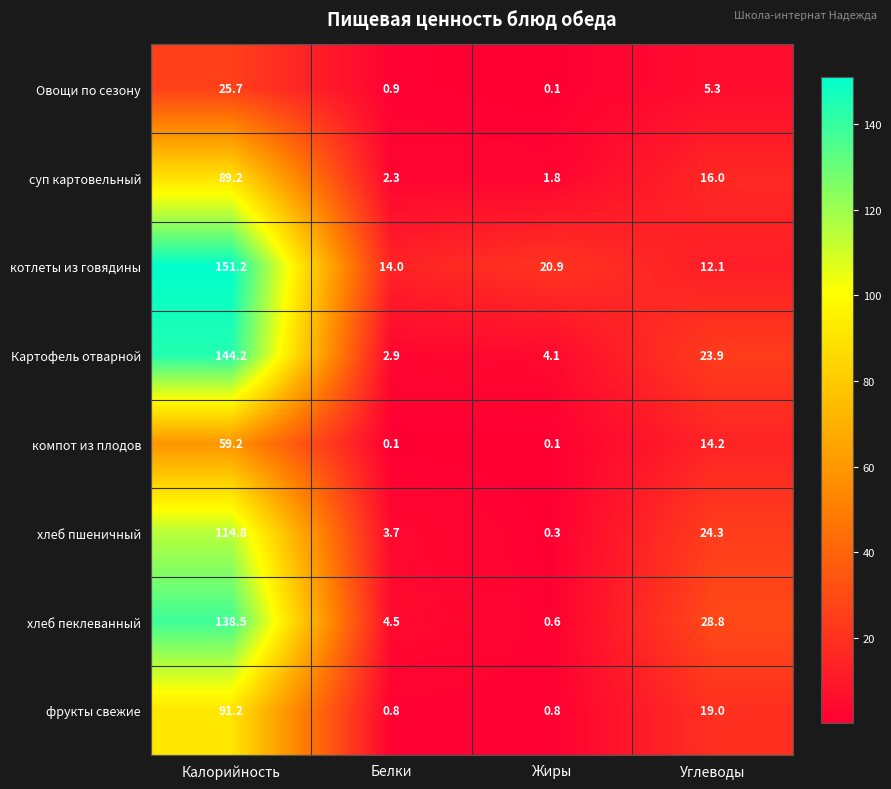

Which series has the largest total across all categories?

котлеты из говядины